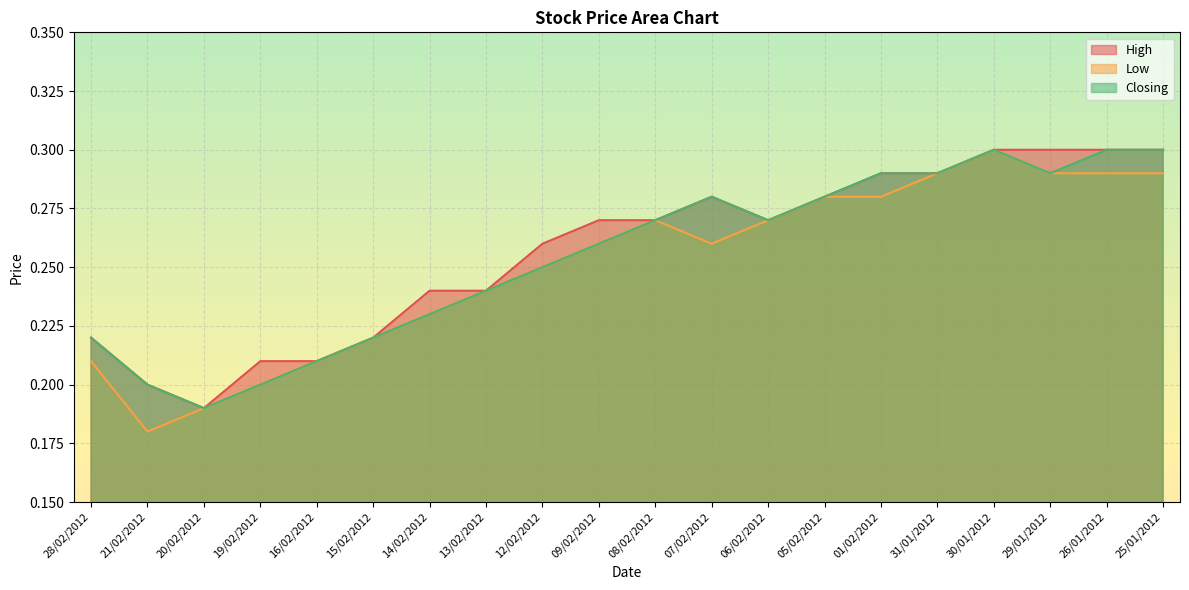

Which series has the widest spread of values?

Low